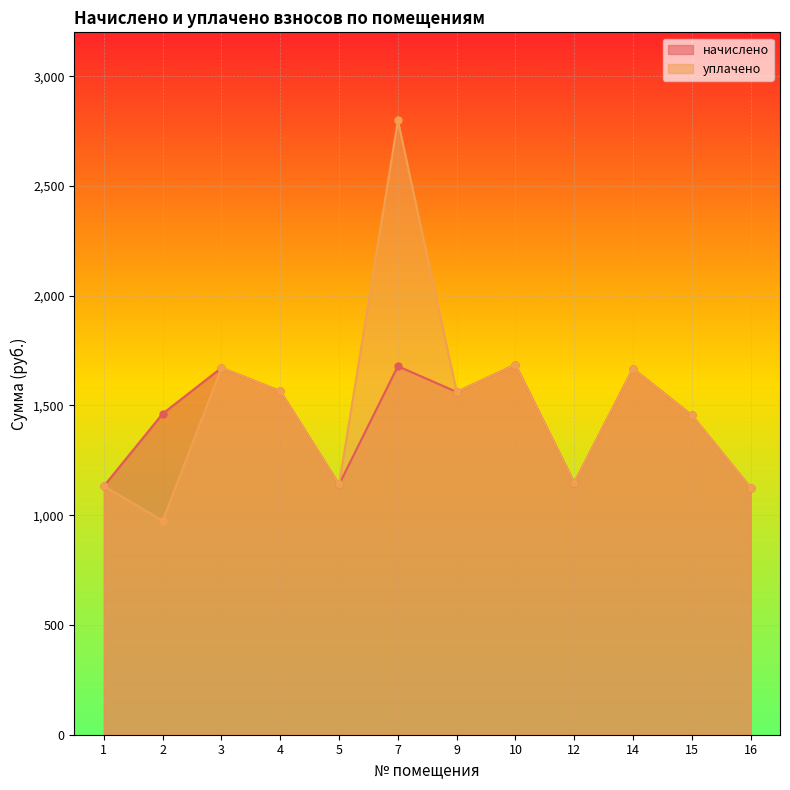

What is the maximum value shown in the chart?

2798.4